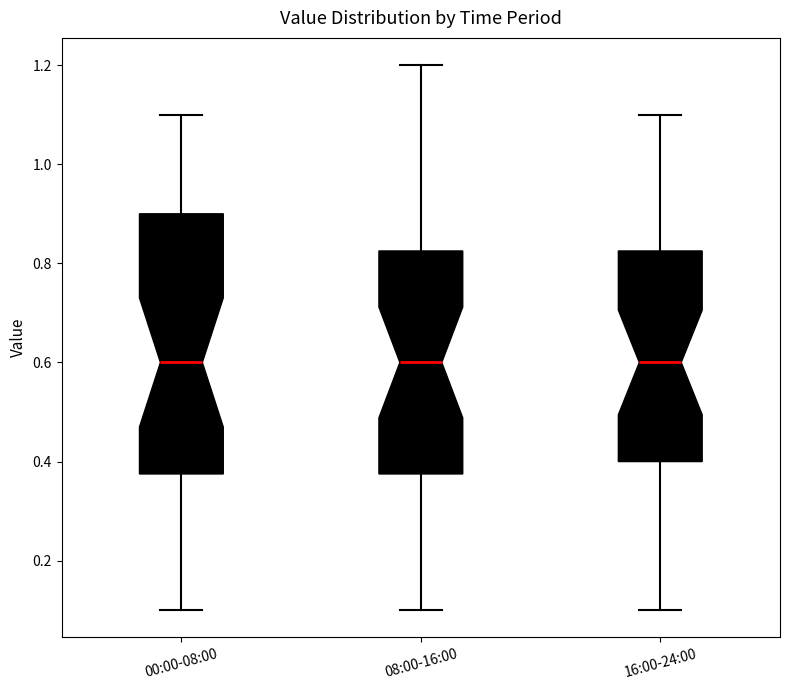

Which box is the tallest, from its lower edge to its upper edge?

00:00-08:00